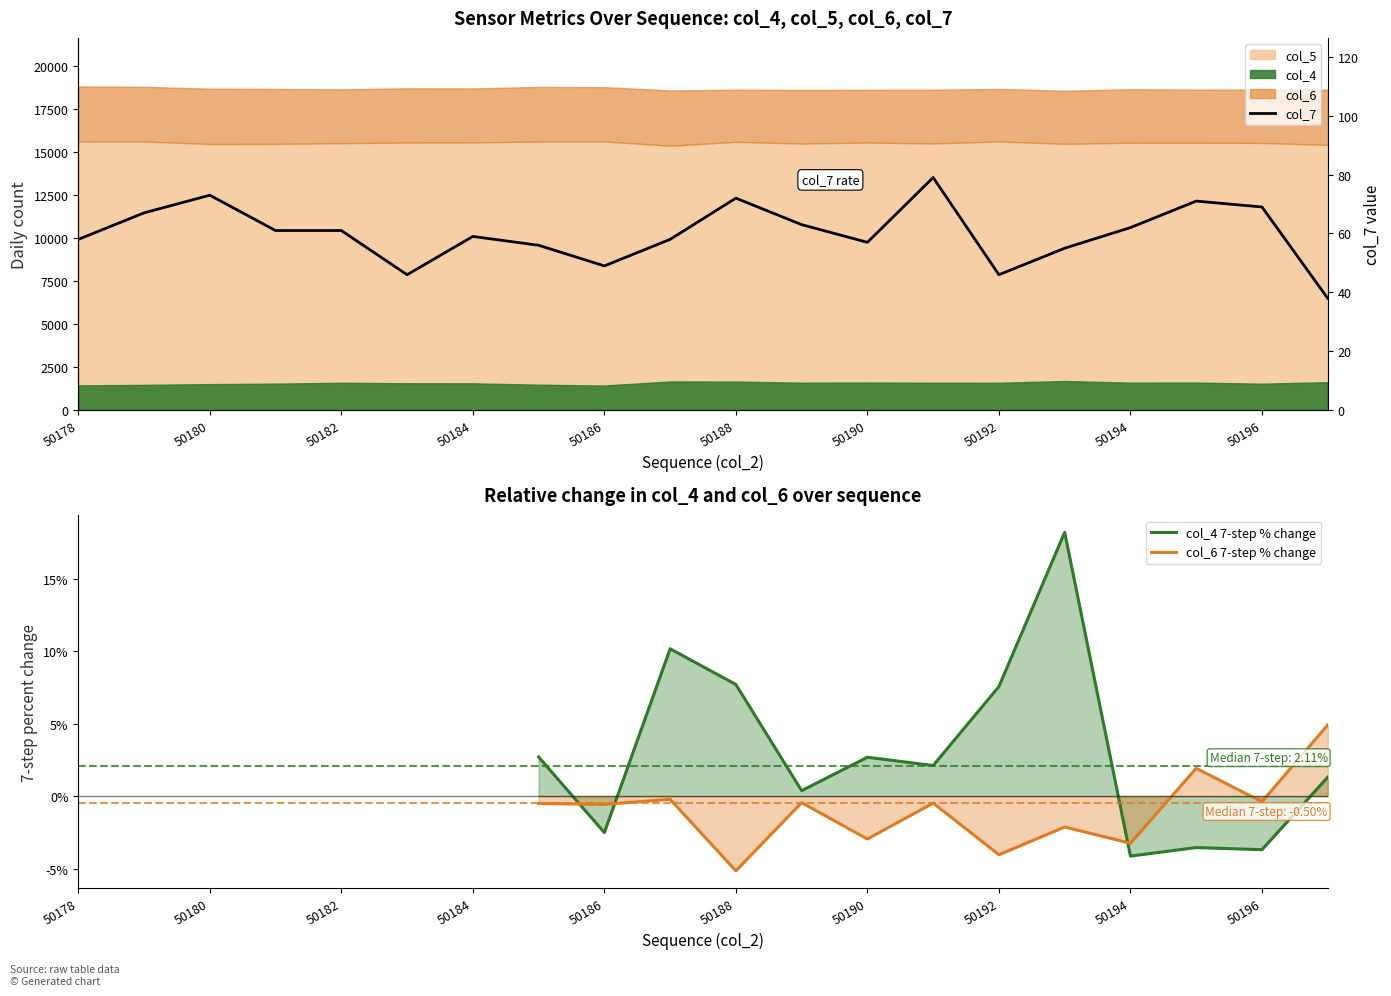

Does the chart have visible grid lines?

No